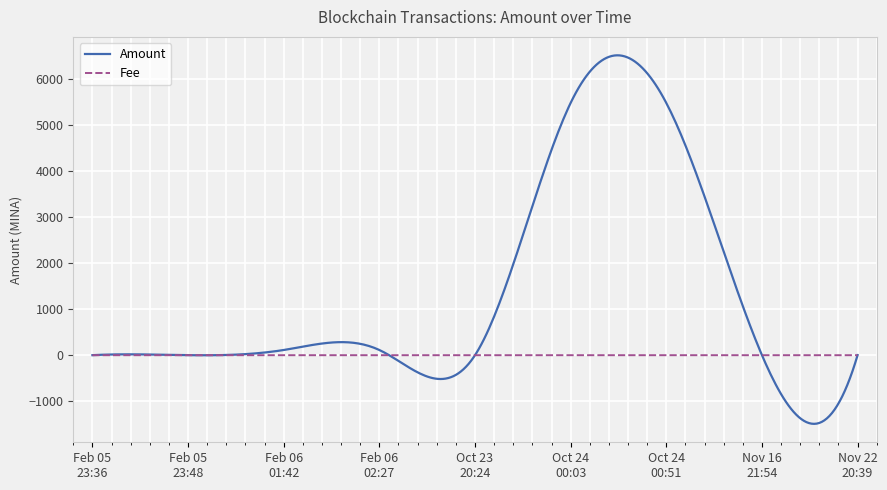

What is the sum of all Amount values?

397060.5